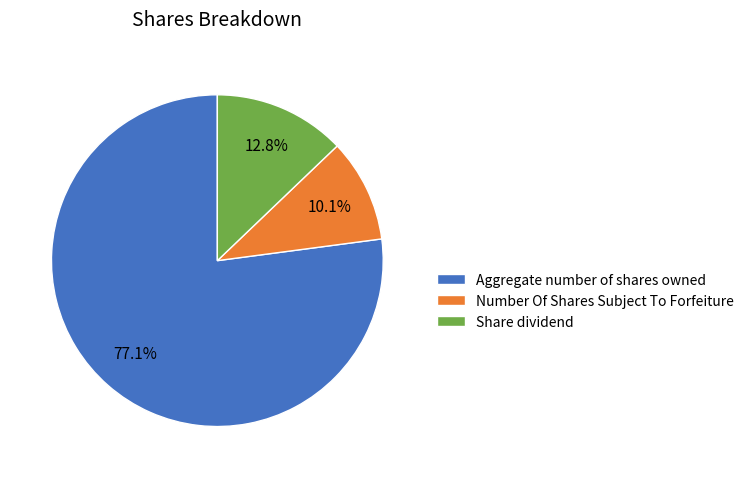

To the nearest percent, what percentage of the pie is Number Of Shares Subject To Forfeiture?

10%